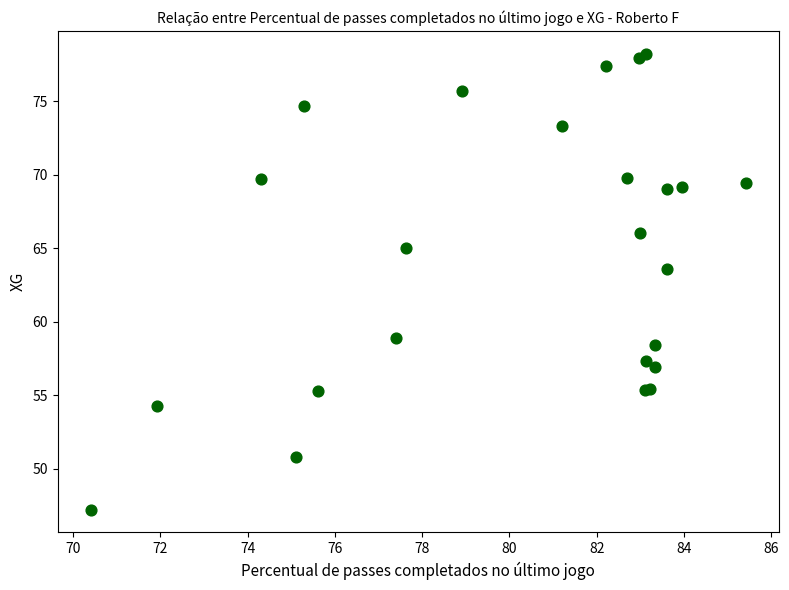

What Y value in the scatter plot is closest to 62?

63.6